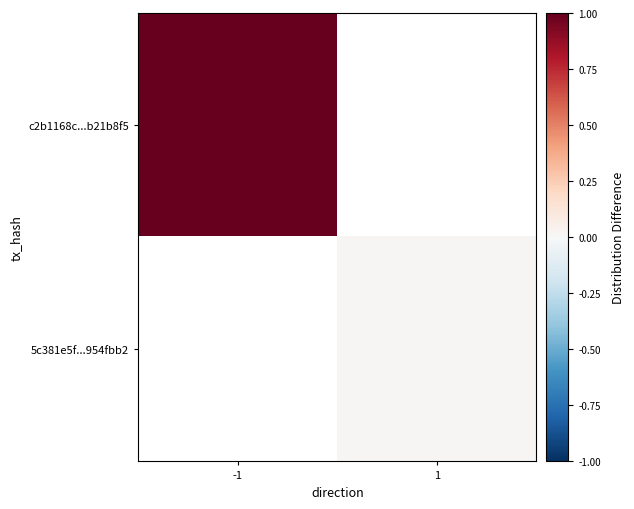

Count the number of categories in the chart.

2